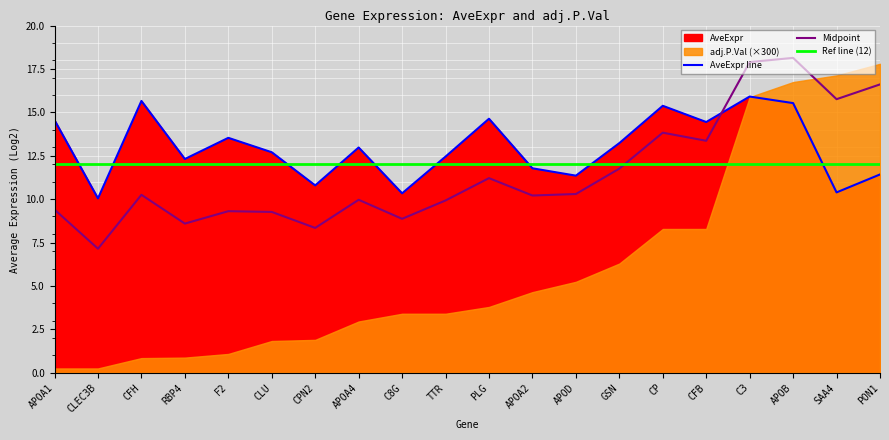

The AveExpr line series shows 14.4 at CFB. True or false?

True